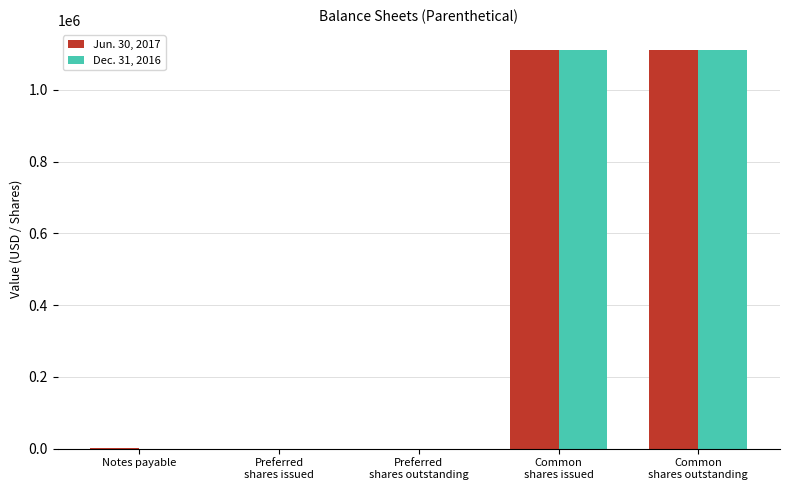

What is the maximum value shown in the chart?

1111460